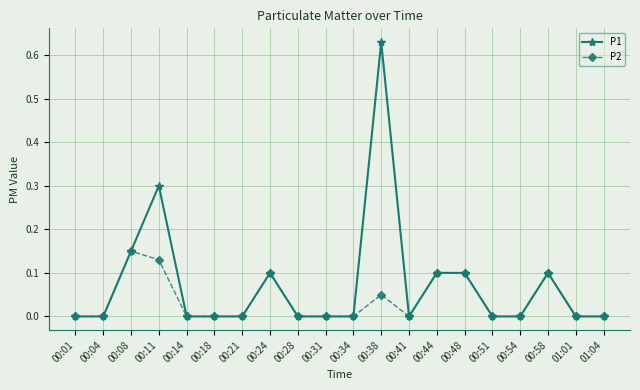

What is the total value across all series at 00:08?

0.3